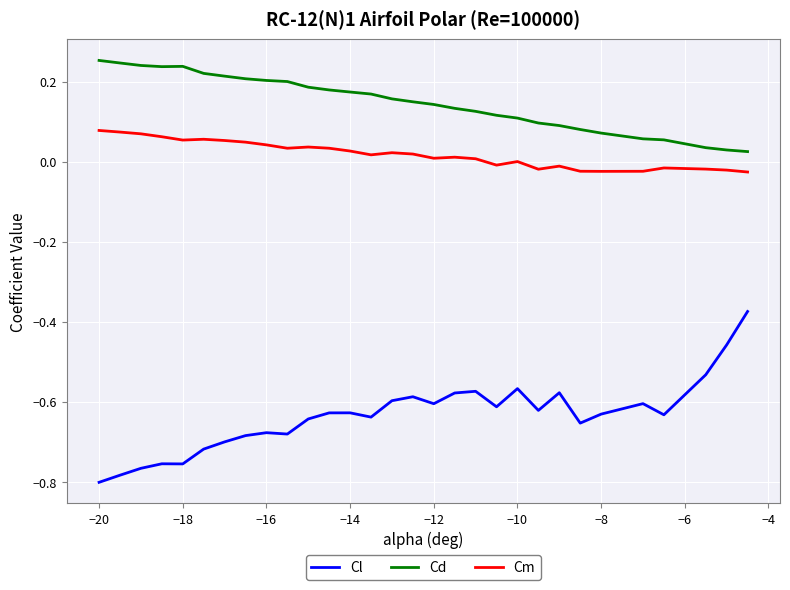

List the series in order of their overall mean, lowest first.

Cl, Cm, Cd